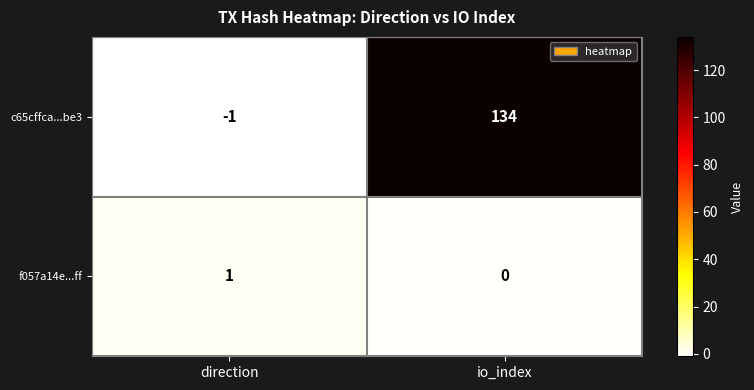

Reading right to left, transcribe all the data shown in this chart.

c65cffca...be3: io_index=134	direction=-1
f057a14e...ff: io_index=0	direction=1